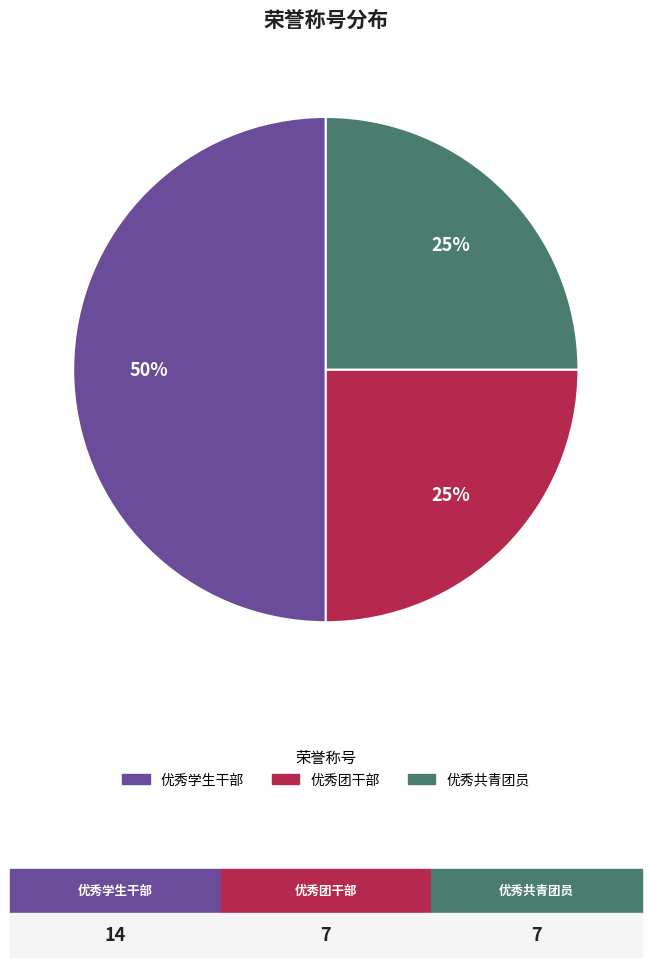

To the nearest percent, what portion does 优秀团干部 represent?

25%